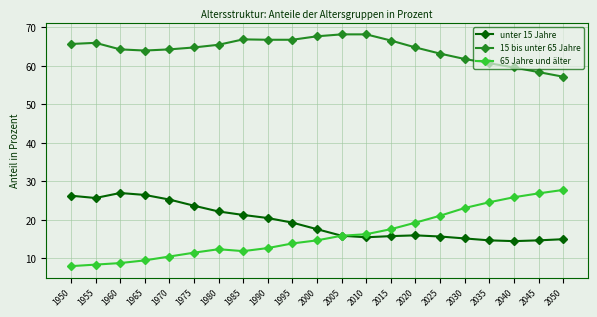

How many values in the unter 15 Jahre series are below 17?

10